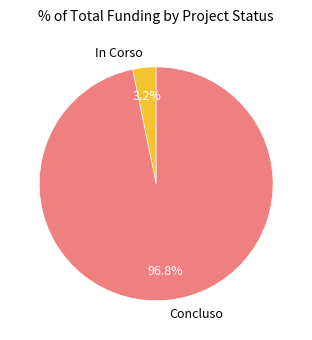

Is Concluso the majority of the pie?

Yes